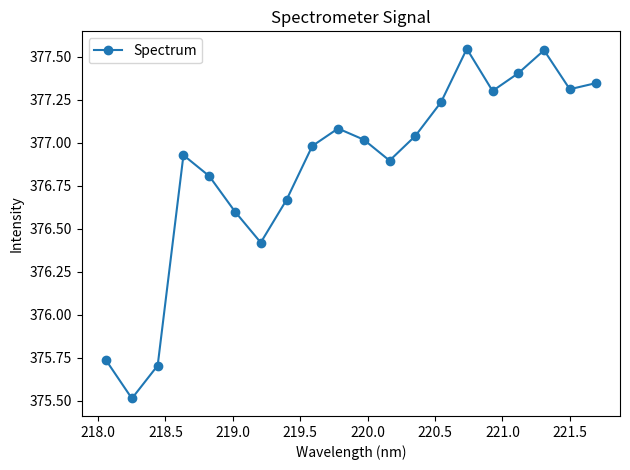

What is the value of the 7th point from the left?

376.4